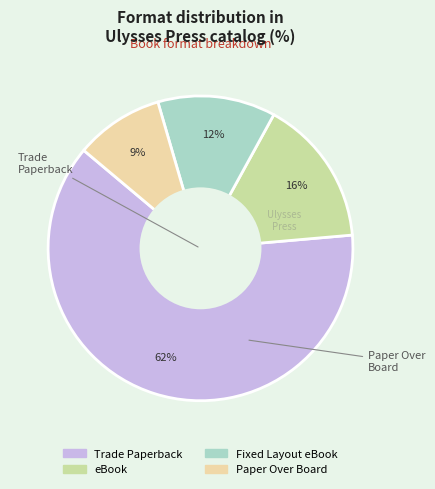

Does Trade Paperback account for over 50% of the chart?

Yes